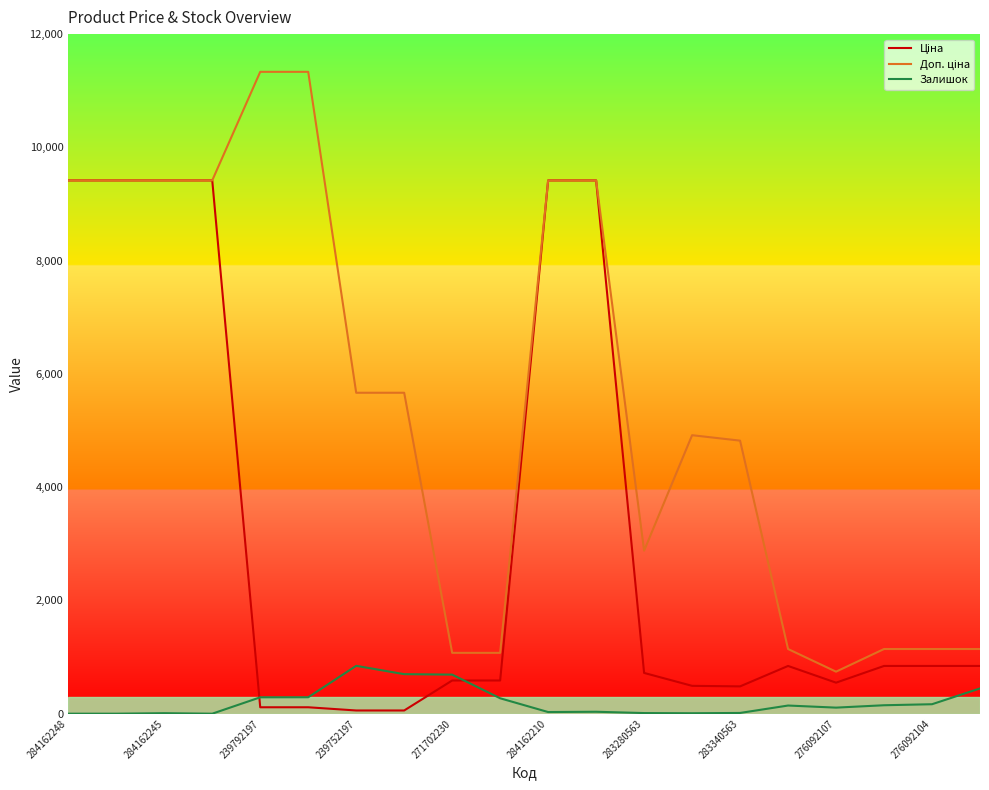

What is the average value of the Доп. ціна series?

5529.0